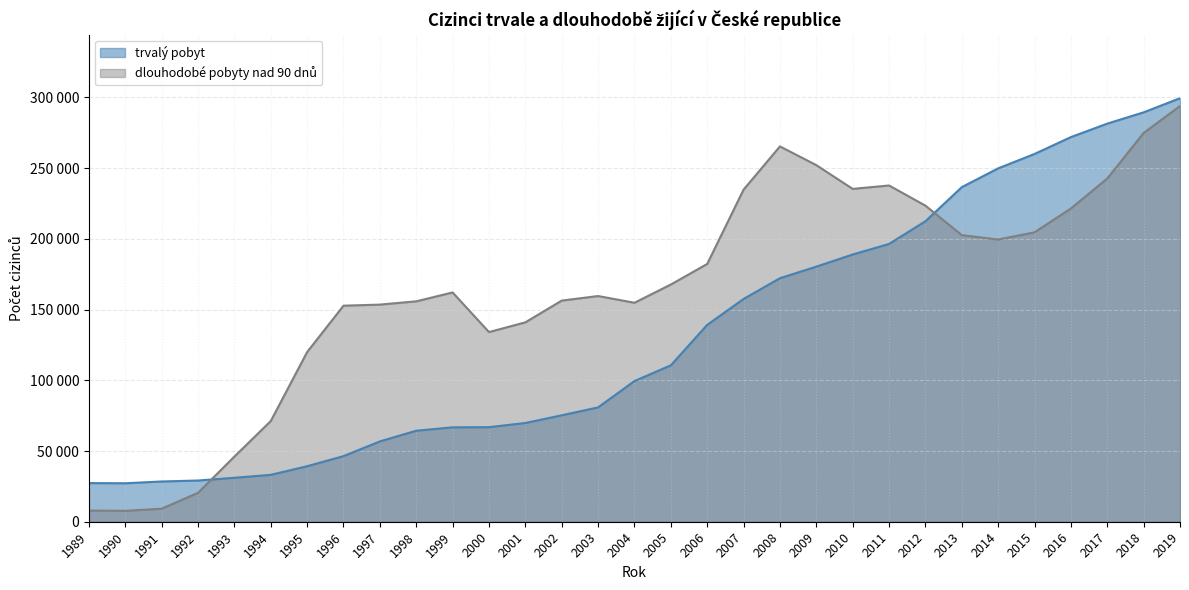

True or false: dlouhodobé pobyty nad 90 dnů and trvalý pobyt cross at least once.

True